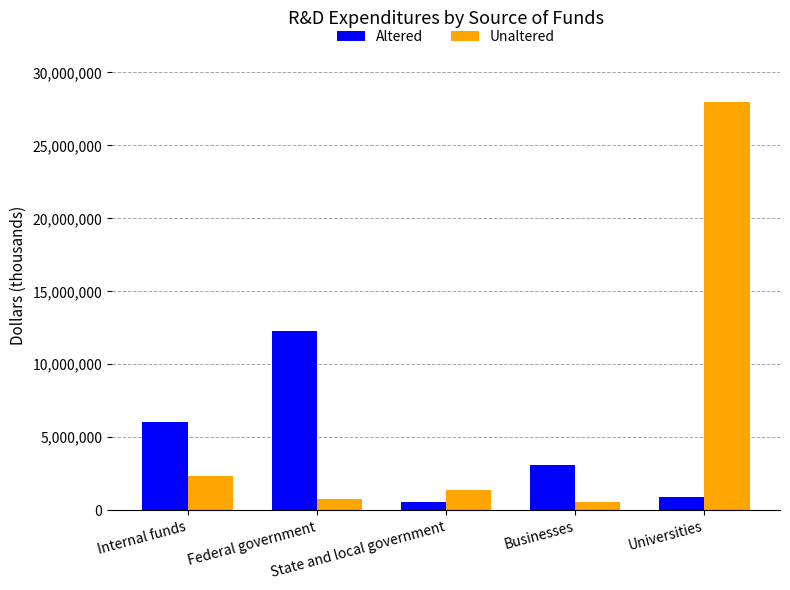

Are the bars horizontal?

No